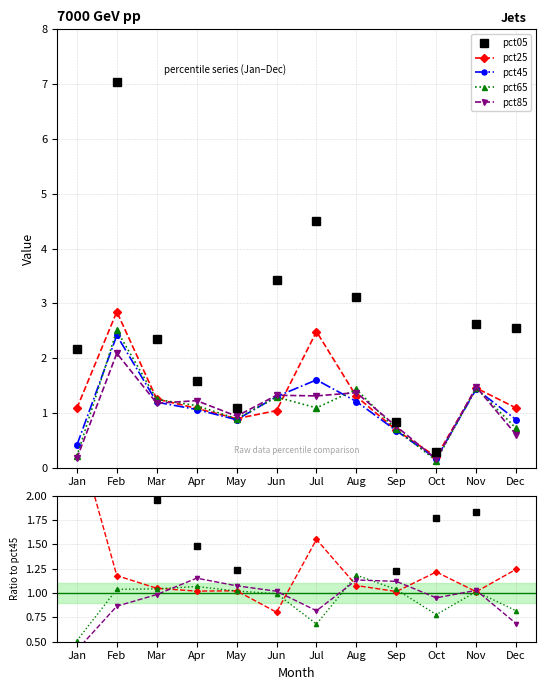

What is the value of the pct45 point at the 12th from the left?

0.9